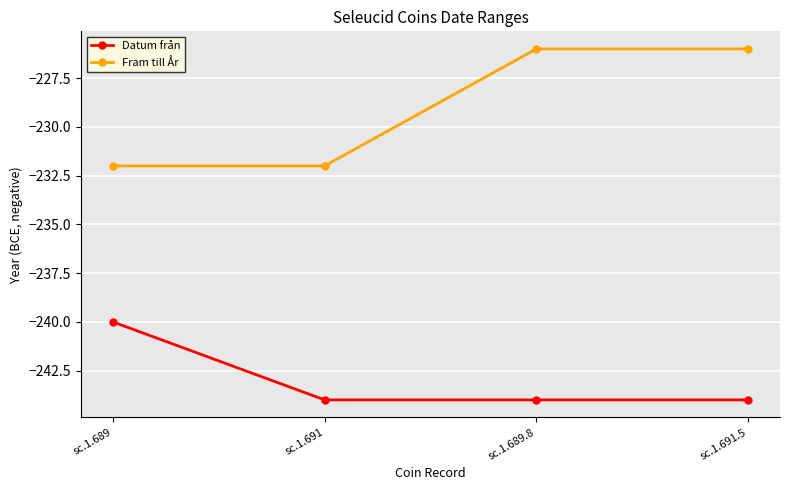

At how many categories does at least one series exceed -237?

4